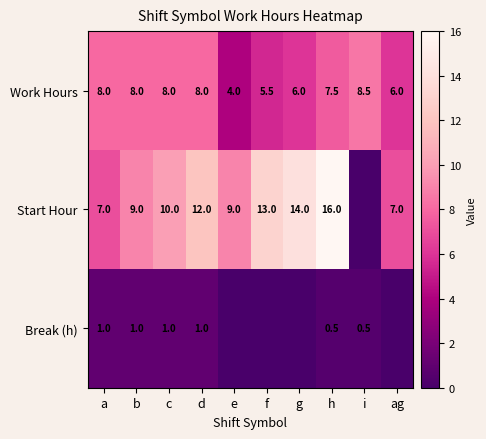

What value does the Work Hours series have at d?

8.0